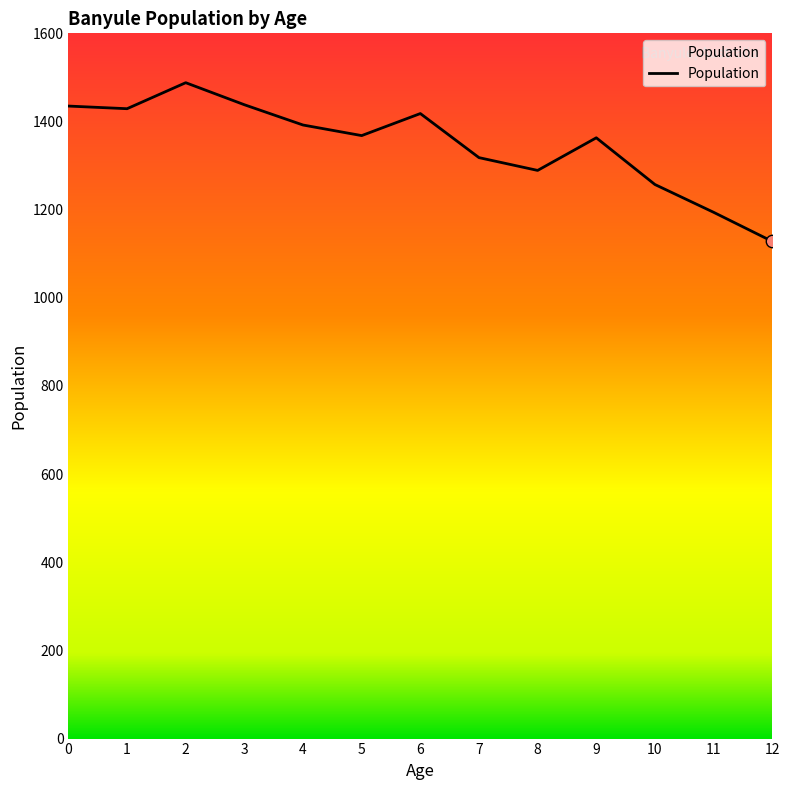

Approximately how many times larger is the value at 9 compared to 6?

1.0